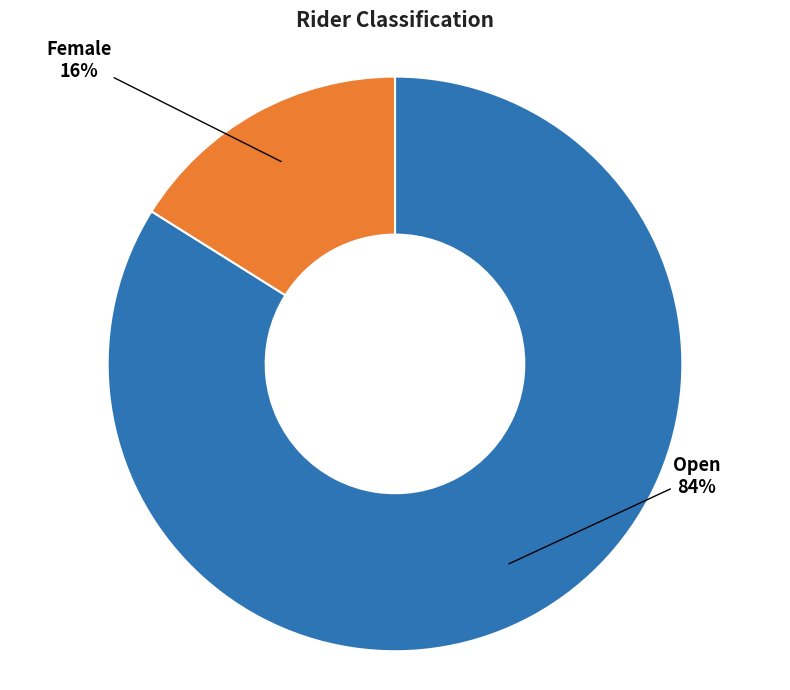

Count the number of slices in the pie.

2